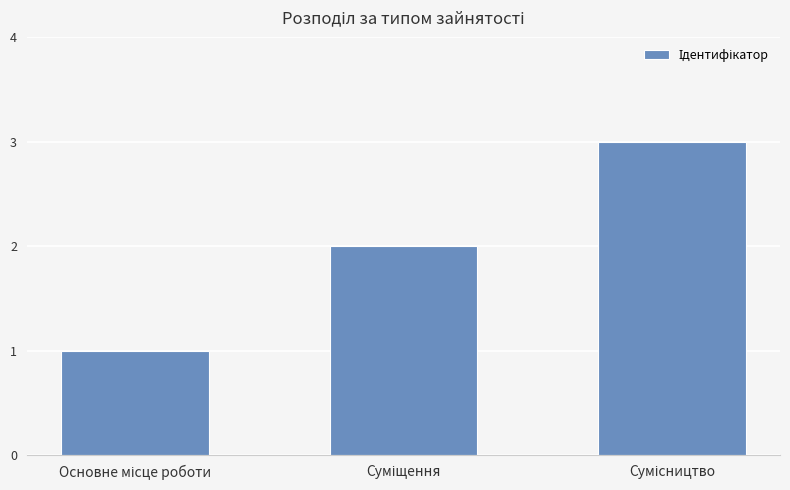

What is the sum of all values?

6